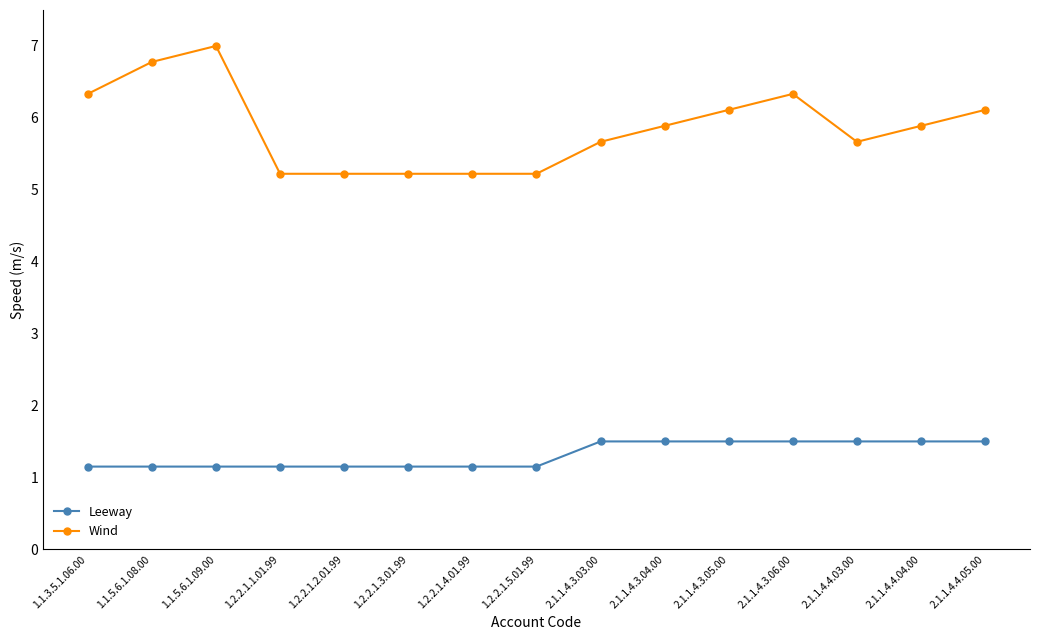

What is the highest value of the Wind series?

7.0